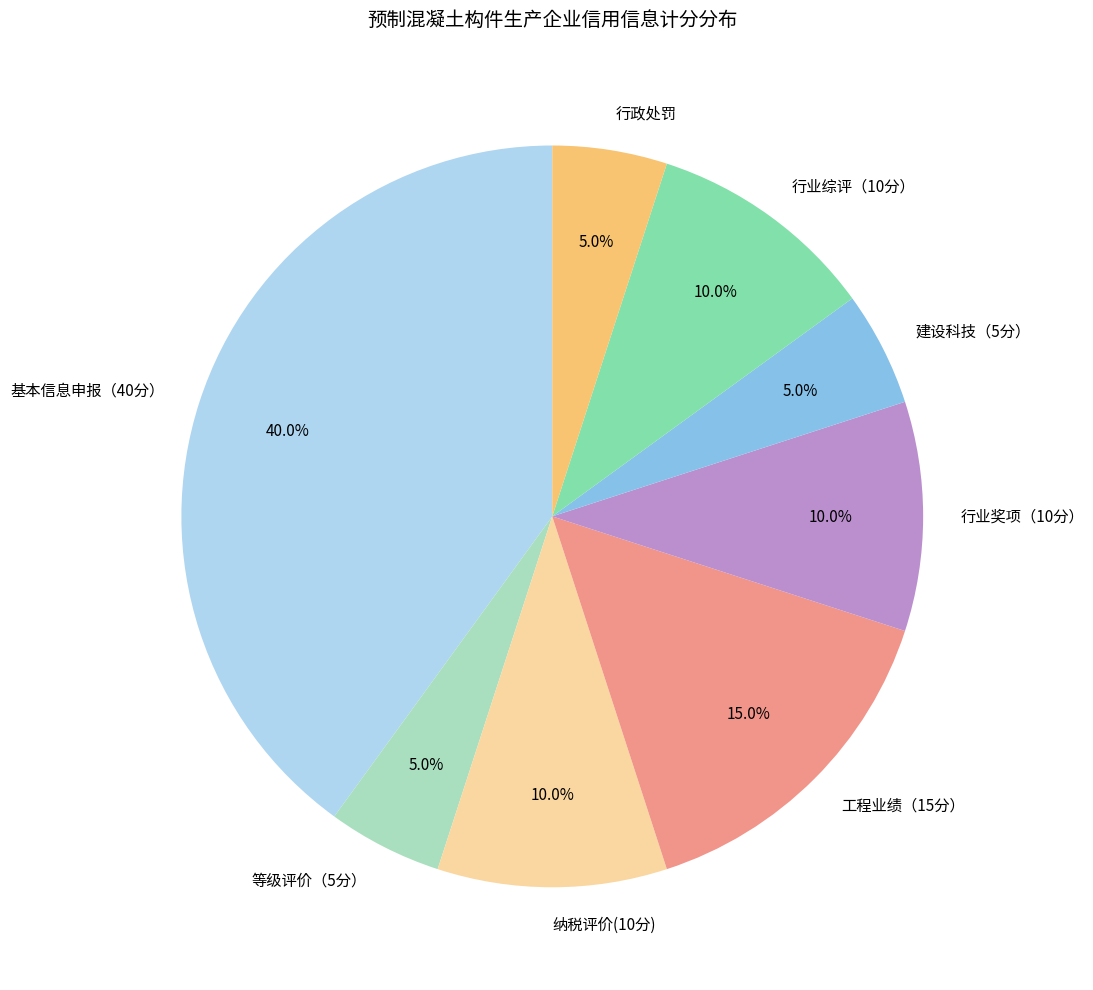

How many slices are in this pie chart?

8